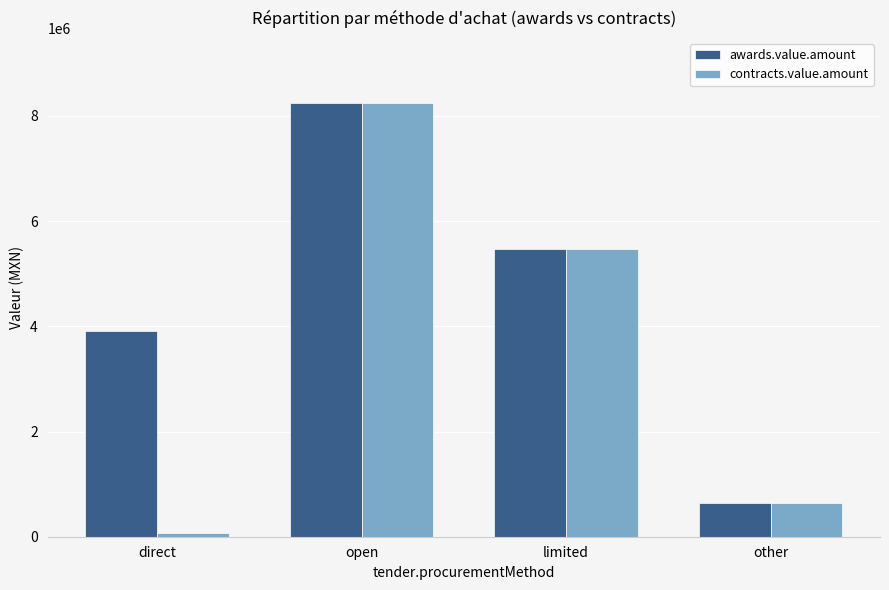

The value of contracts.value.amount at limited is 5470750.0. True or false?

True